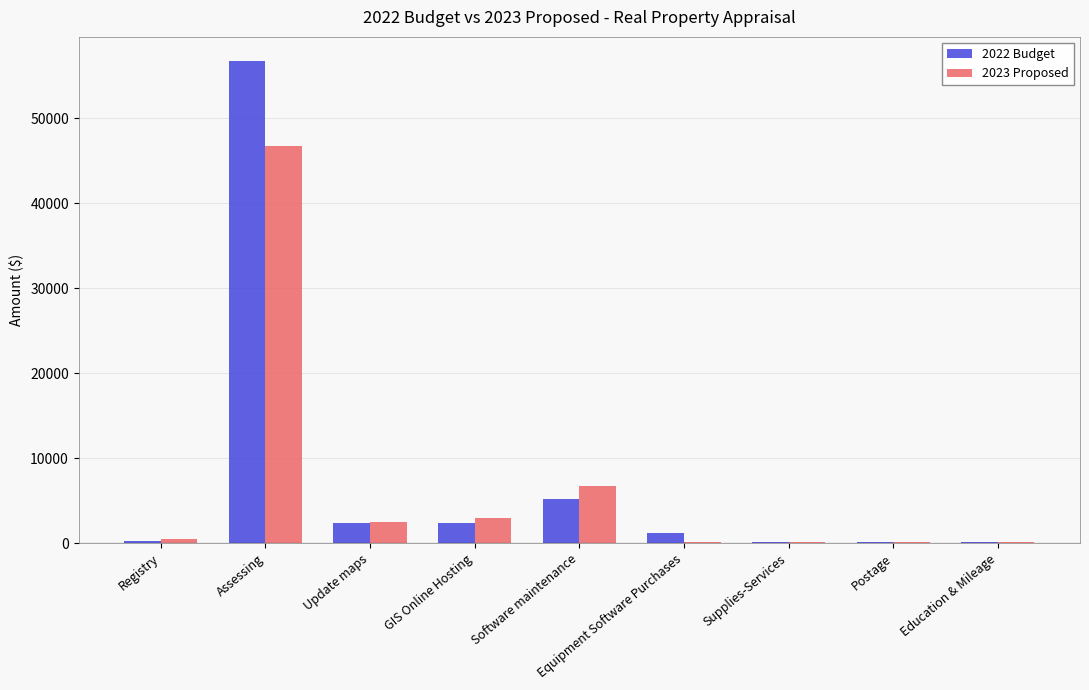

How many data points does each series have?

9